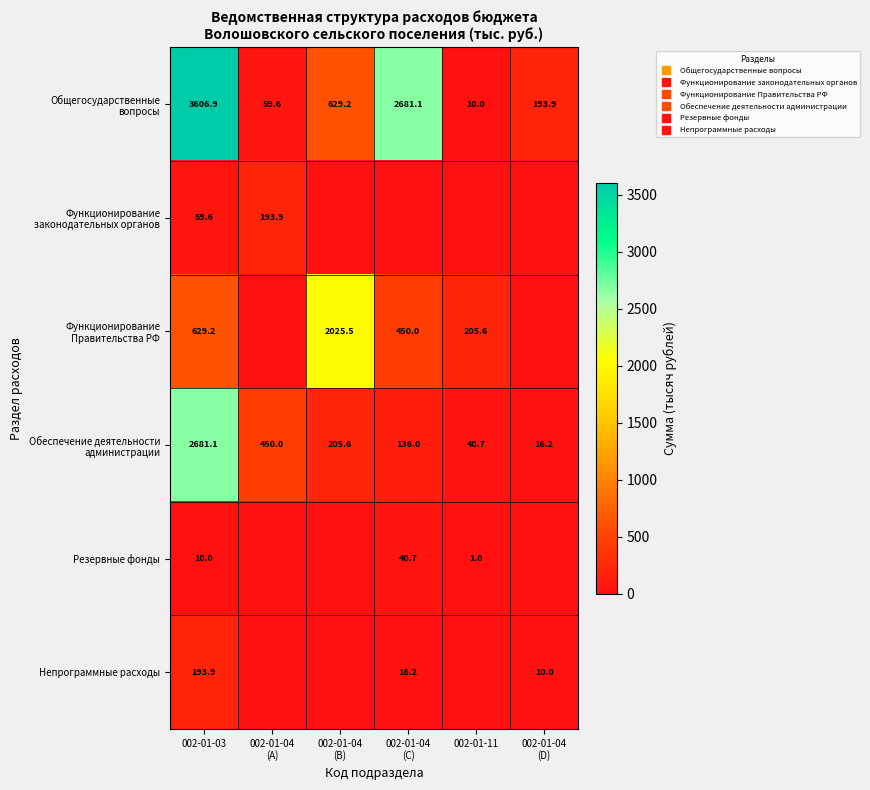

What is the maximum value shown in the chart?

3606.9